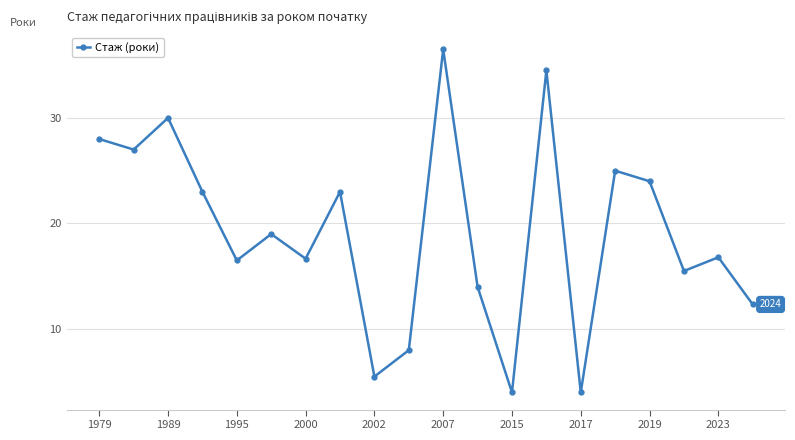

Is this an area chart (filled region under the line)?

No